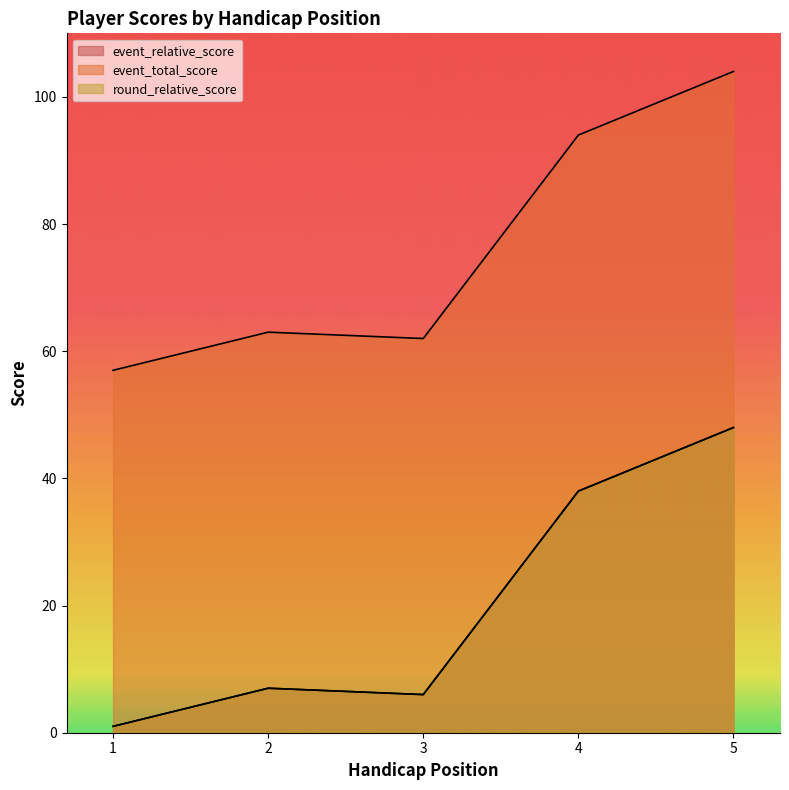

Which has a higher value, 3 or 5?

5